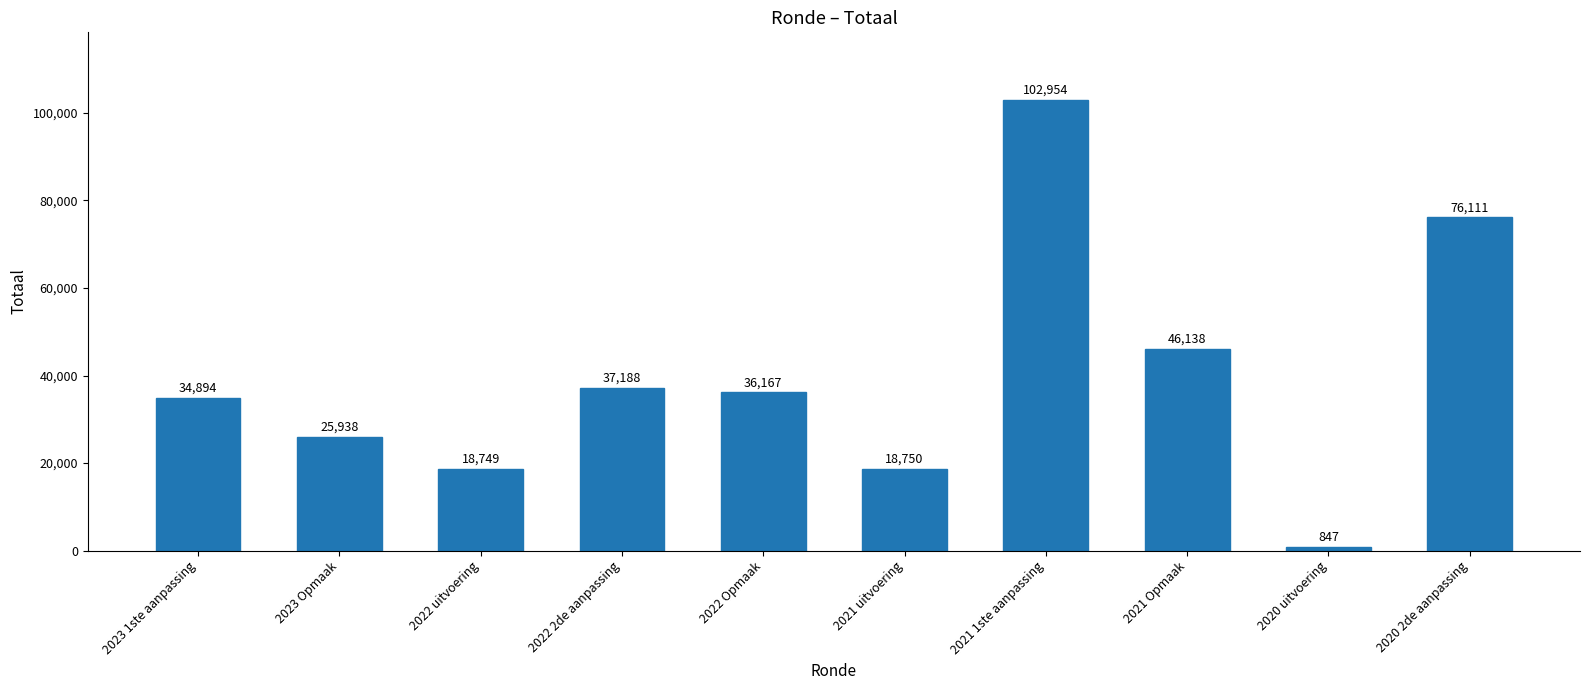

The chart shows a value of 82591 at 2021 Opmaak. True or false?

False